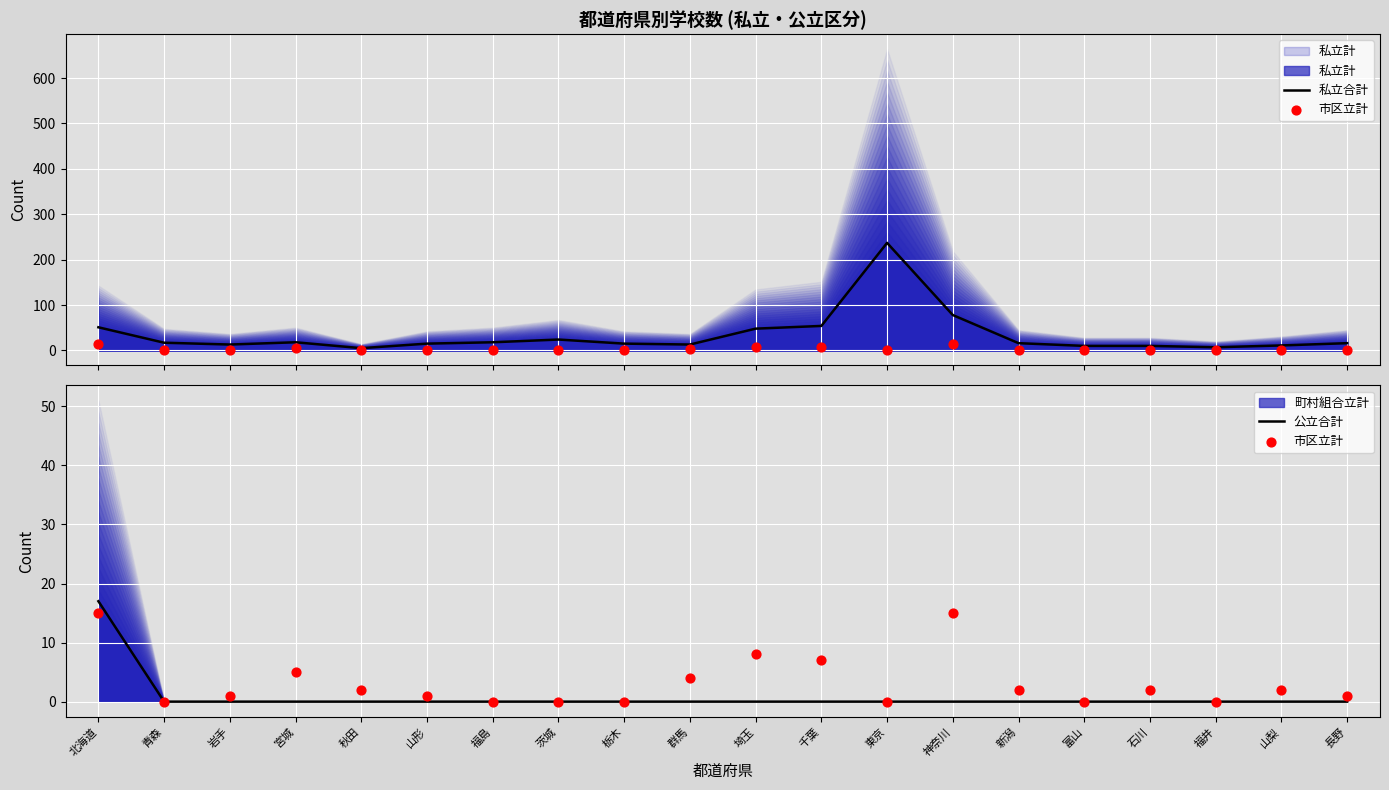

Which series has the largest total across all categories?

私立合計